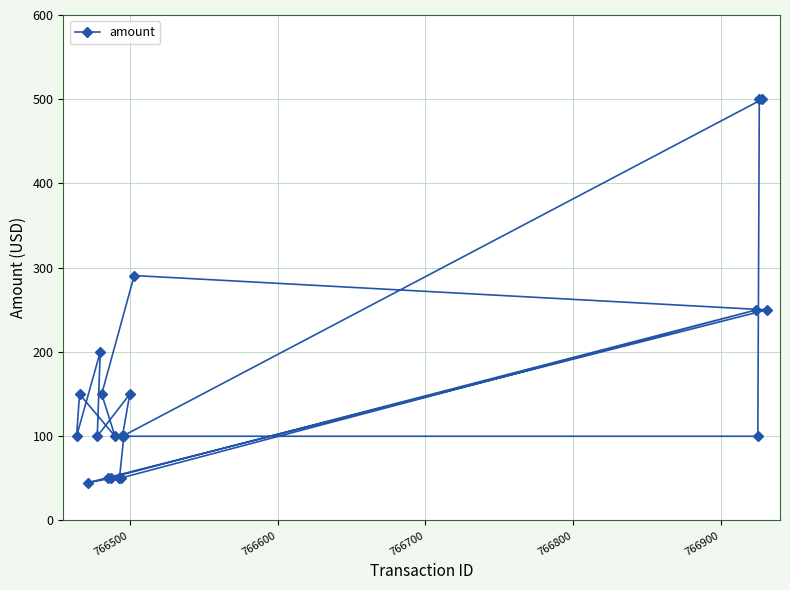

How many lines are shown in the chart?

1